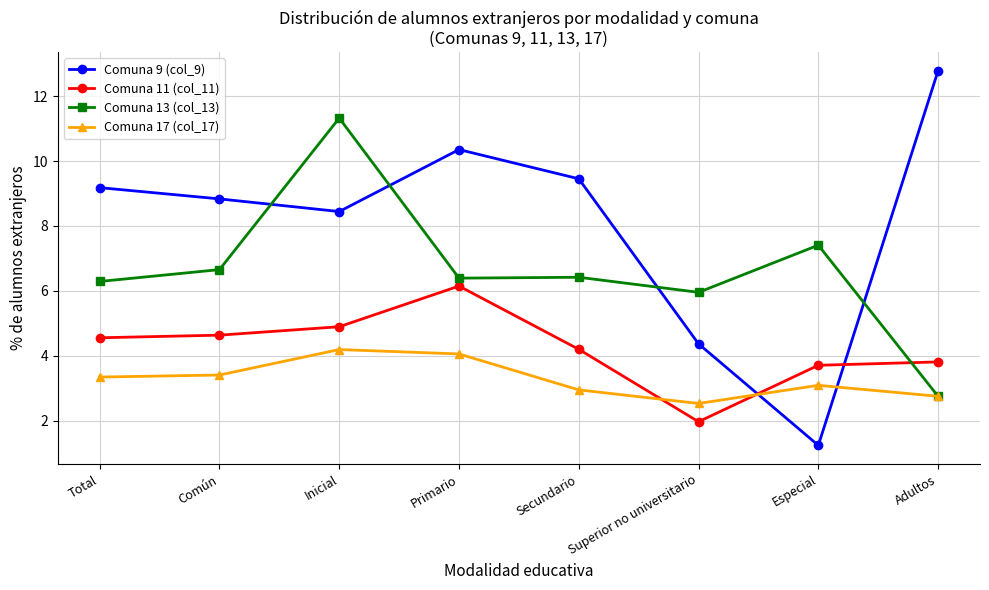

List the series in order of their peak value, lowest first.

Comuna 17 (col_17), Comuna 11 (col_11), Comuna 13 (col_13), Comuna 9 (col_9)